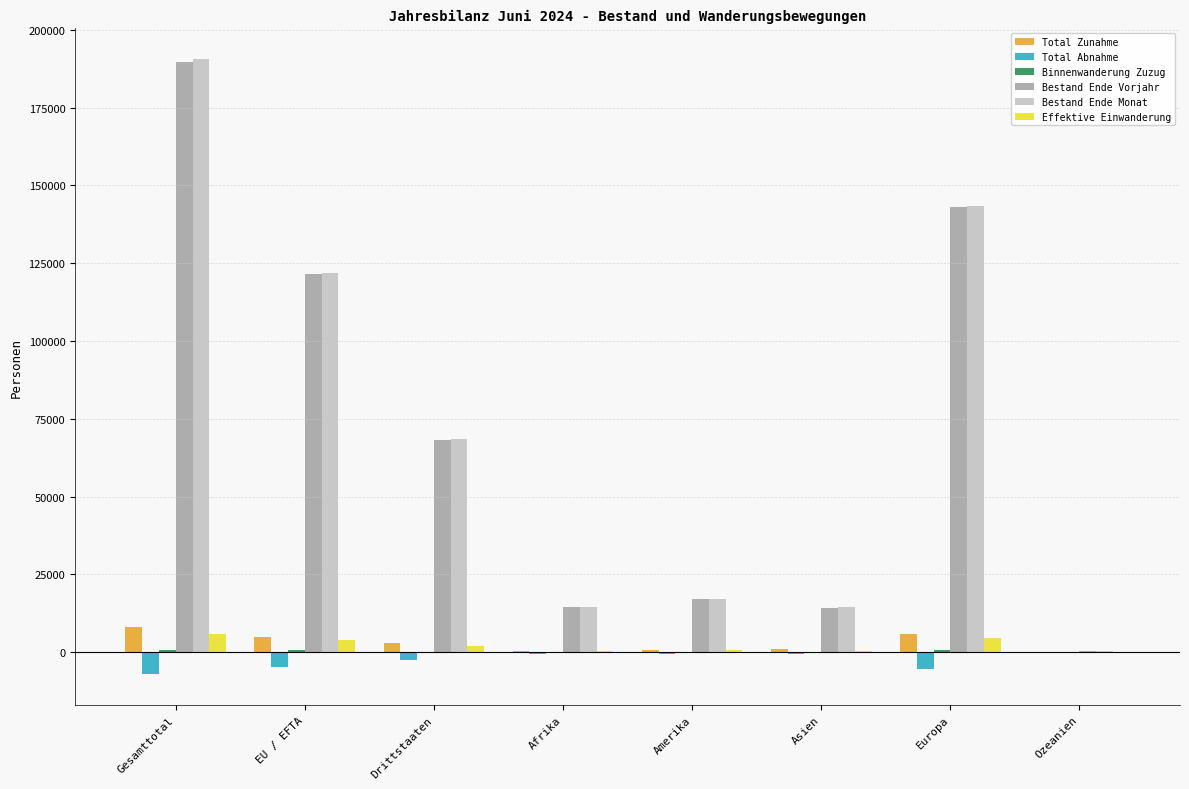

Is it true that Bestand Ende Monat equals 68561 at Drittstaaten?

True